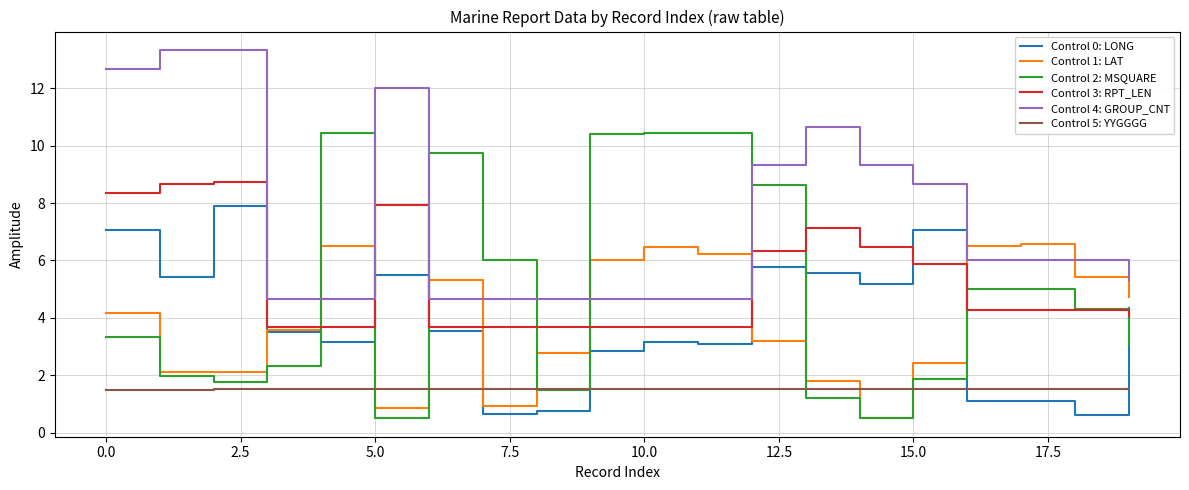

What is the sum of all Control 3: RPT_LEN values?

105.7